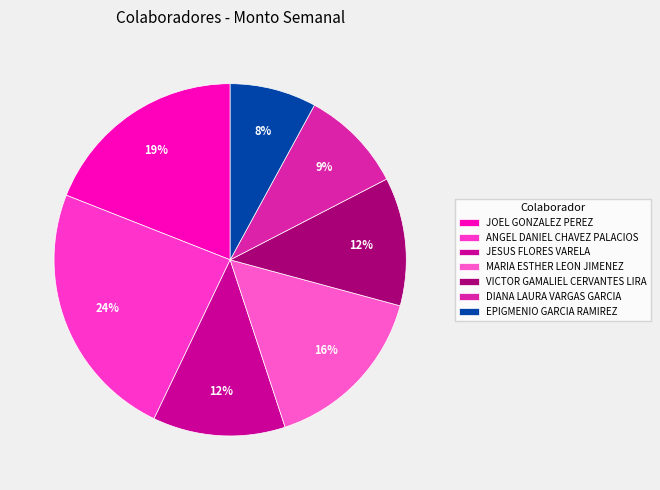

True or false: MARIA ESTHER LEON JIMENEZ accounts for 8% of the total.

False